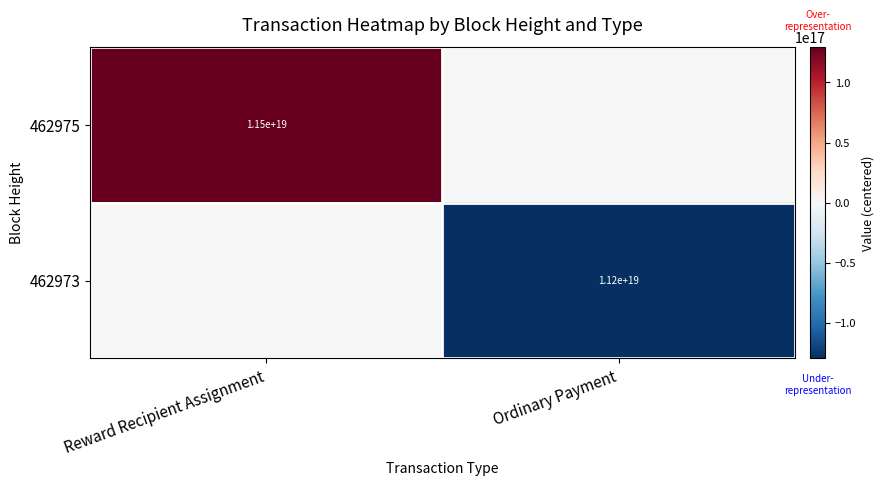

Which category has the highest value across all series?

Reward Recipient Assignment